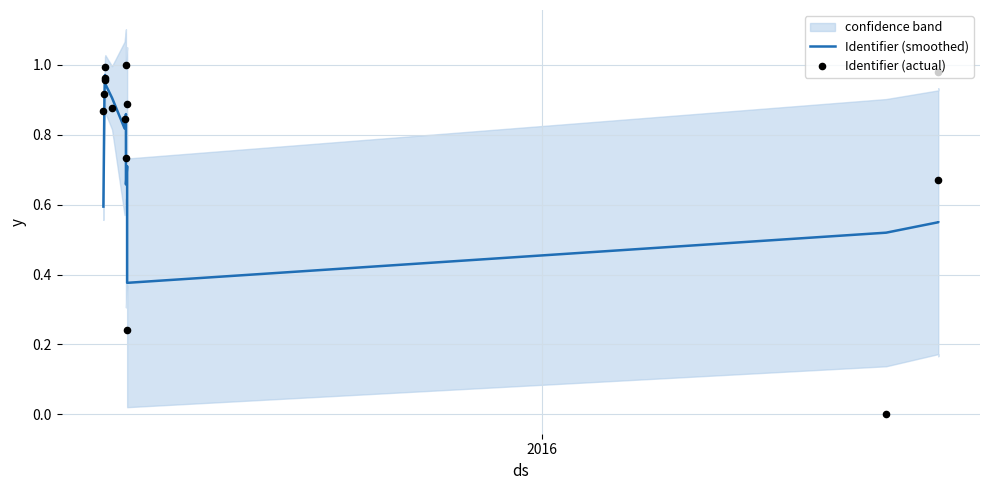

Is the value of Identifier (actual) at 3 greater than the value of Identifier (smoothed) at 7?

Yes